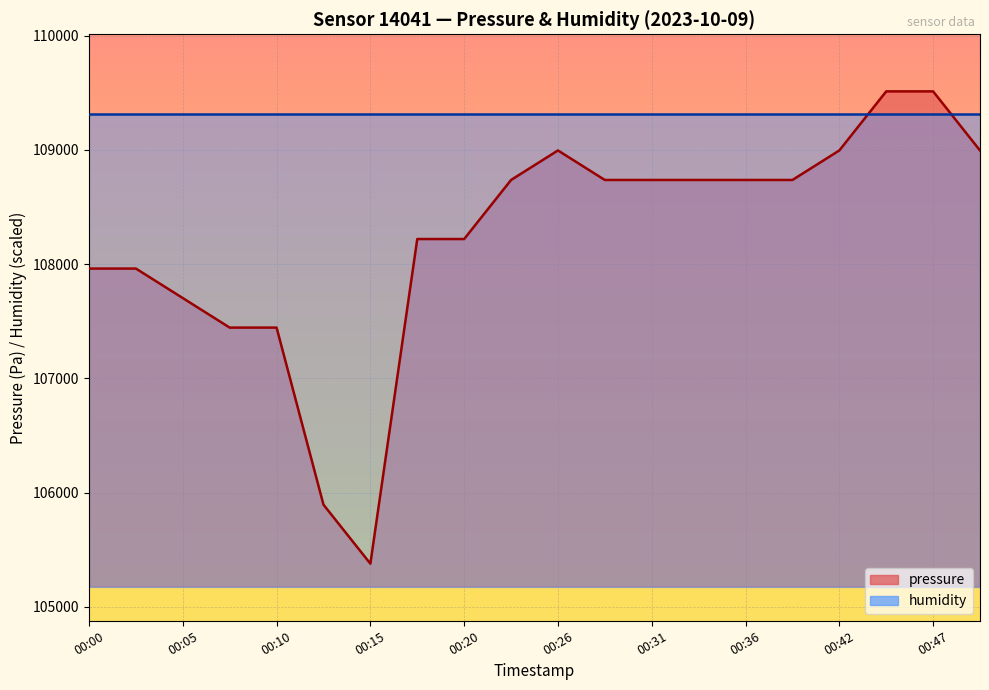

At which category does the data reach its first local valley?

00:15